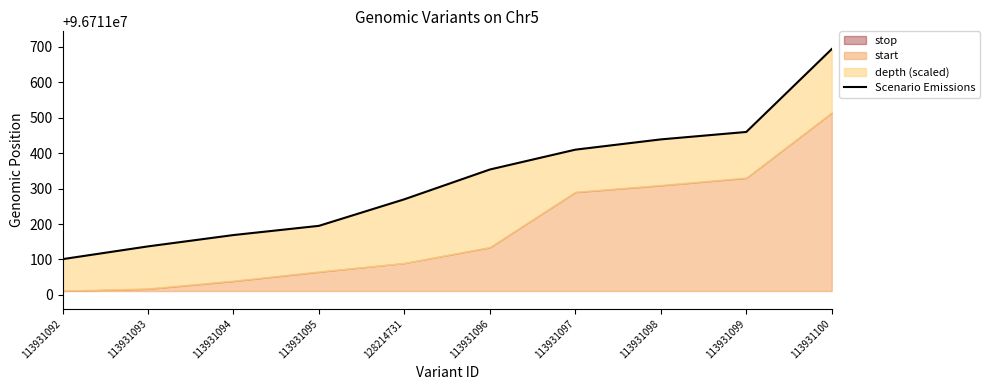

Is it true that the value at 113931095 is 60207329?

False